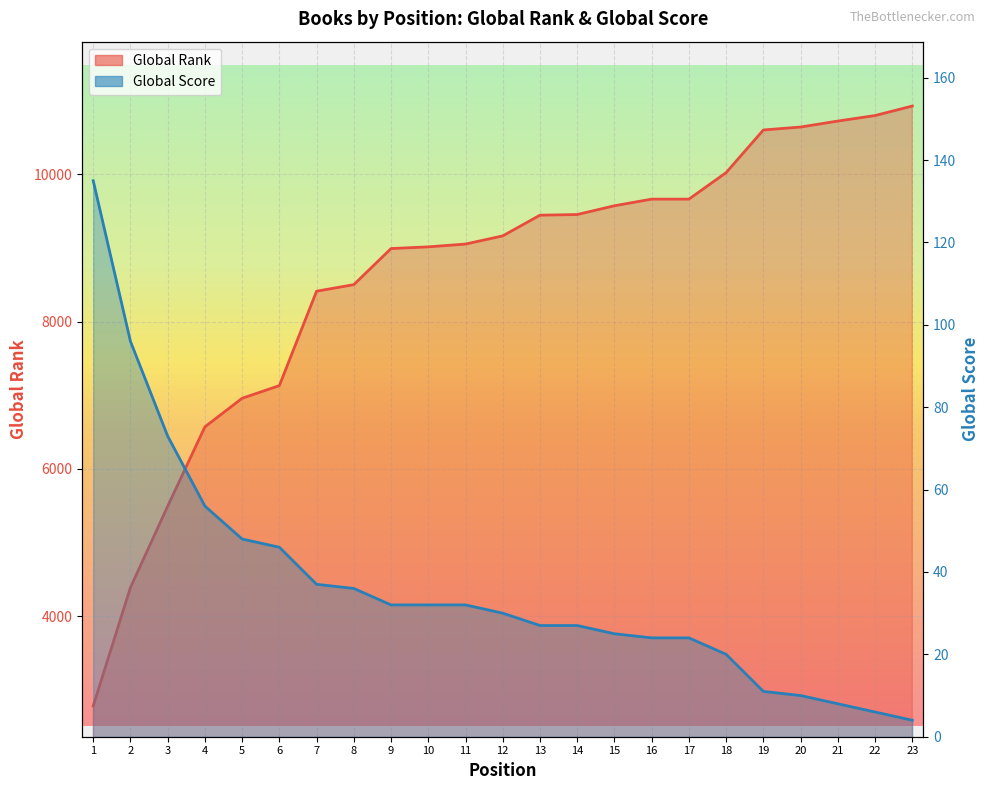

What is the difference between the Global Score values at 11 and 16?

8